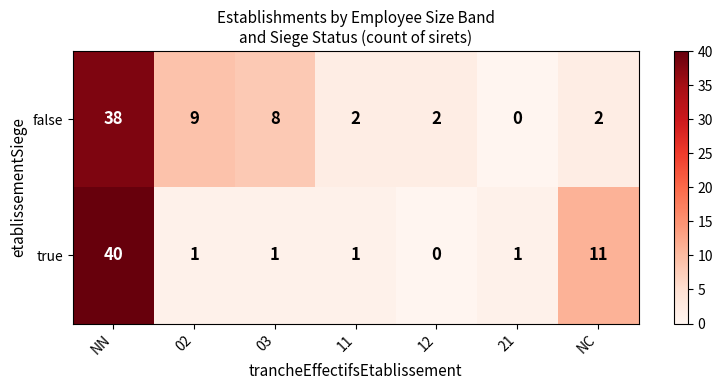

What is the difference between the highest and lowest values at 02?

8